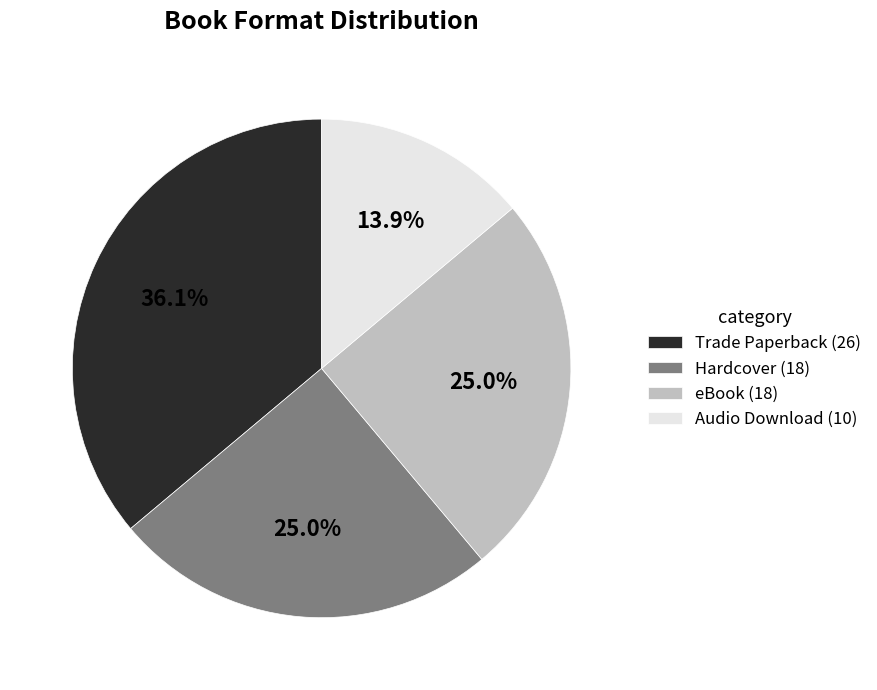

The Trade Paperback slice represents 36% of the pie. True or false?

True